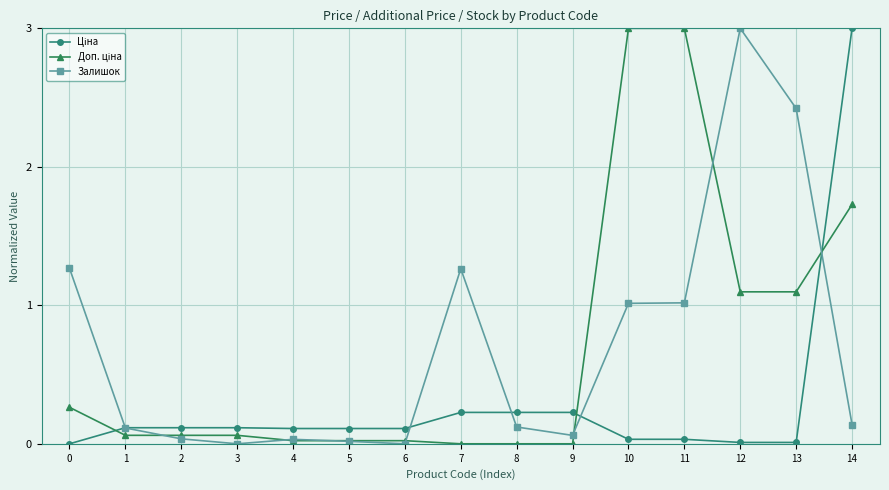

What is the value of the Залишок point at the 12th from the left?

1.0